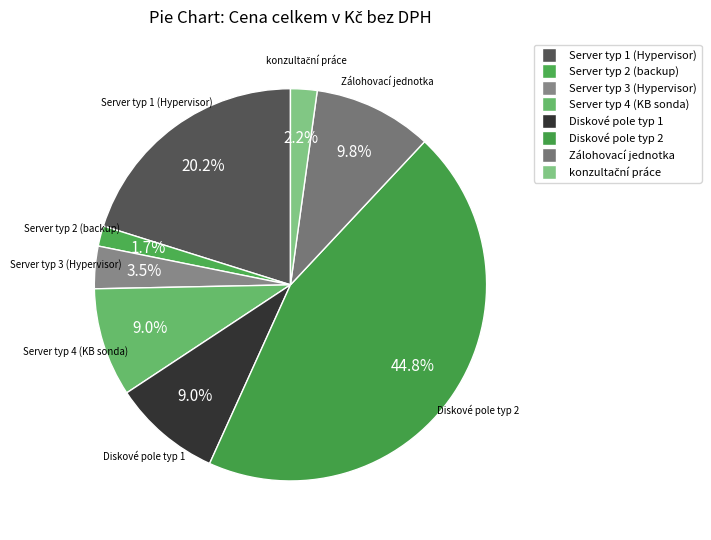

Which category has the smallest portion of the pie?

Server typ 2 (backup)